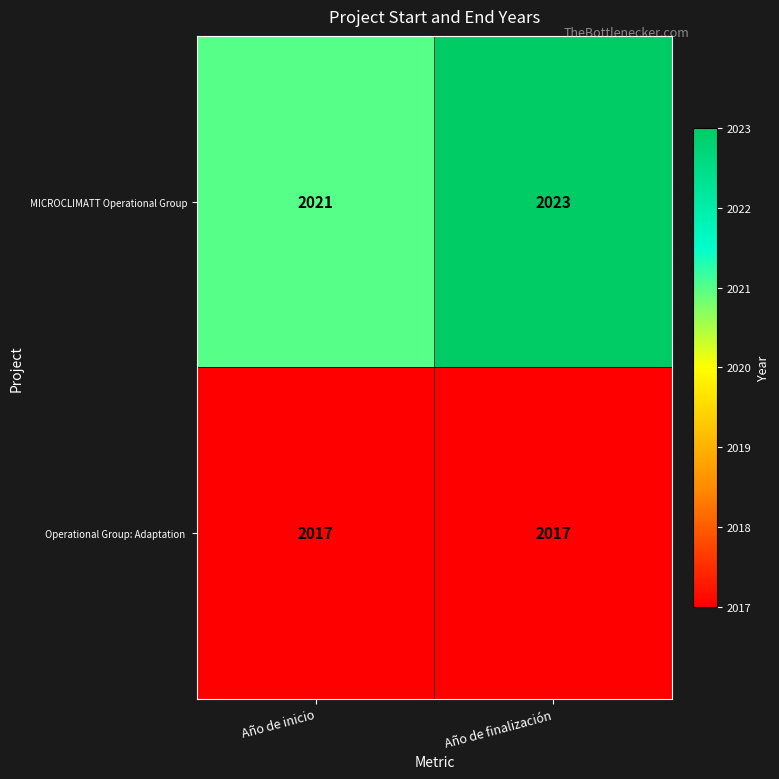

At how many categories does at least one series exceed 2020?

2